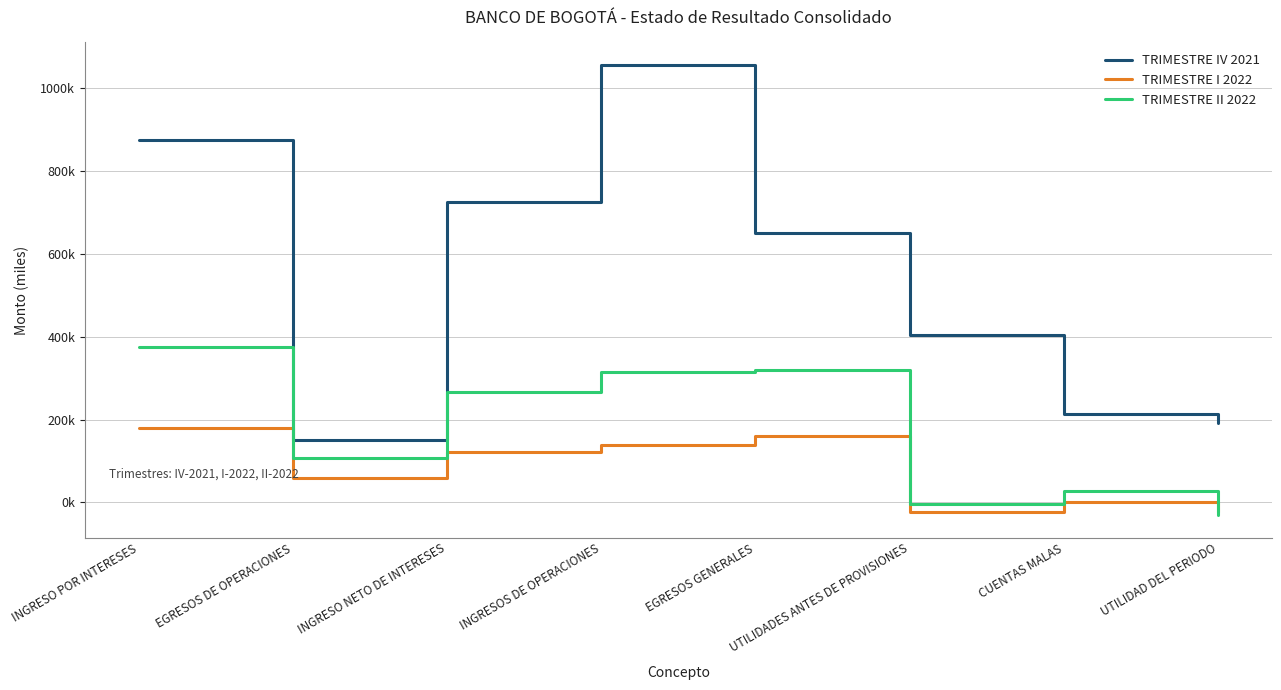

How many interior local peaks does the TRIMESTRE IV 2021 series have?

1